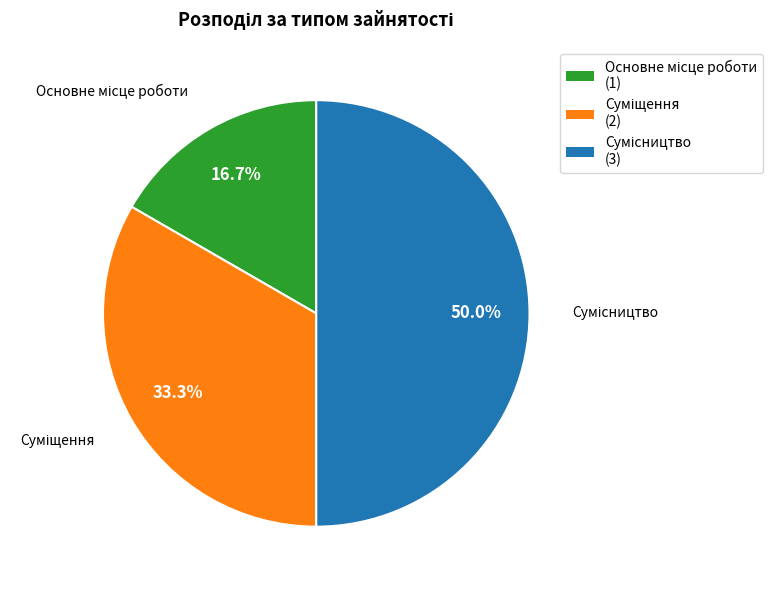

Is there any slice that represents more than half of the pie?

No